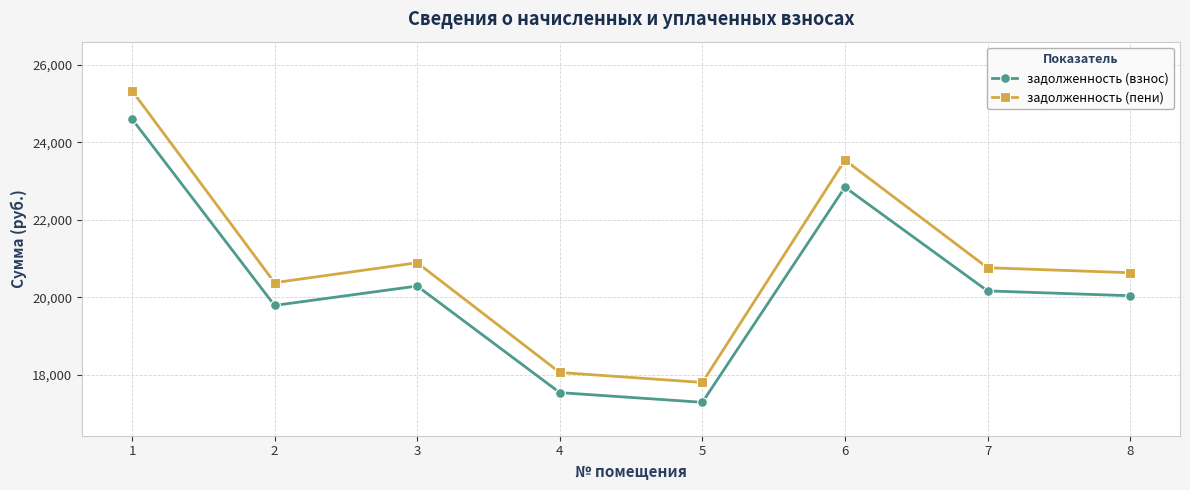

What is the difference between the second highest and second lowest values in the задолженность (взнос) series?

5309.9